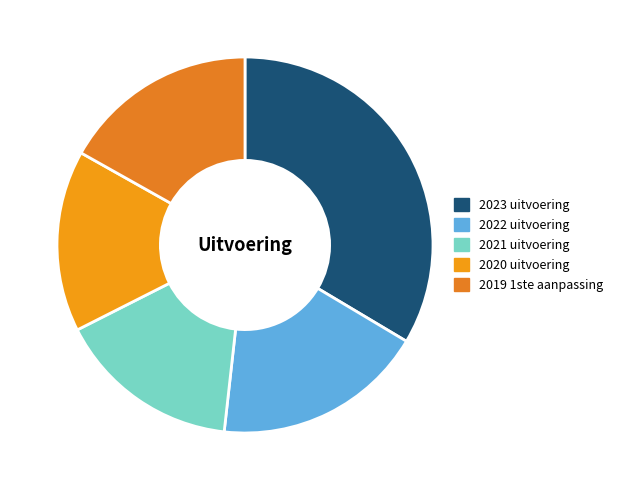

Rank the categories by value from lowest to highest.

2020 uitvoering, 2021 uitvoering, 2019 1ste aanpassing, 2022 uitvoering, 2023 uitvoering